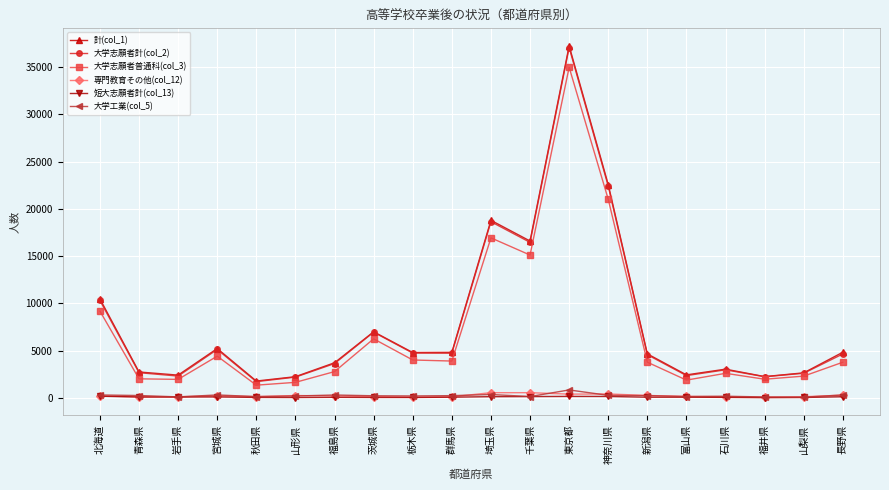

What is the difference between the second highest and second lowest values in the 大学志願者普通科(col_3) series?

19375